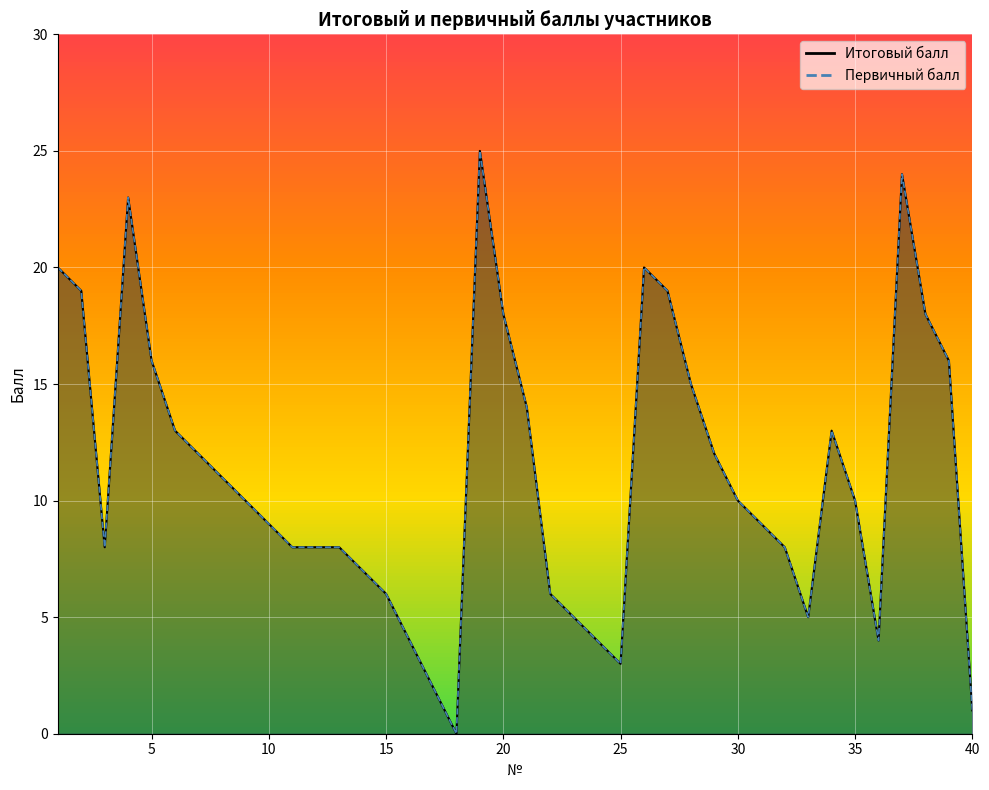

Which series changed the most between 29 and 35?

Итоговый балл